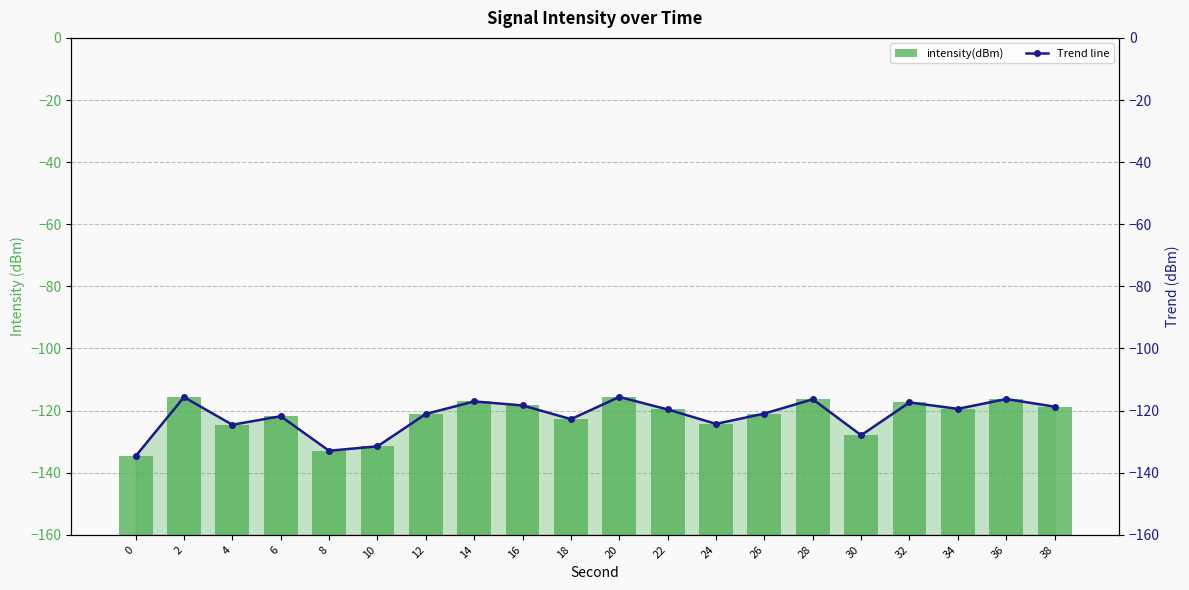

The value of Trend line at 34 is -199.8. True or false?

False